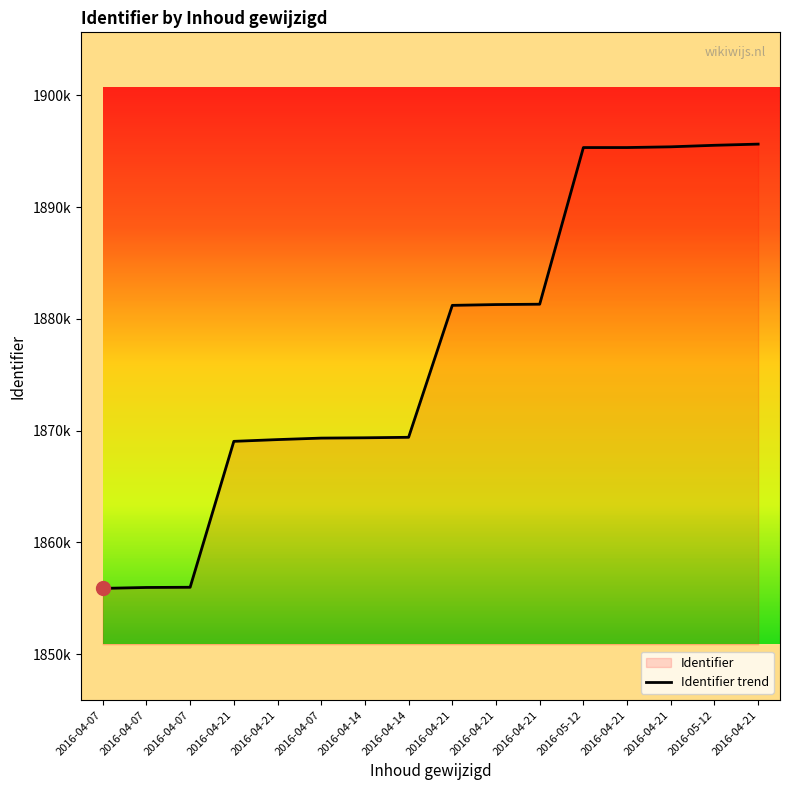

What is the smallest value displayed?

1855893